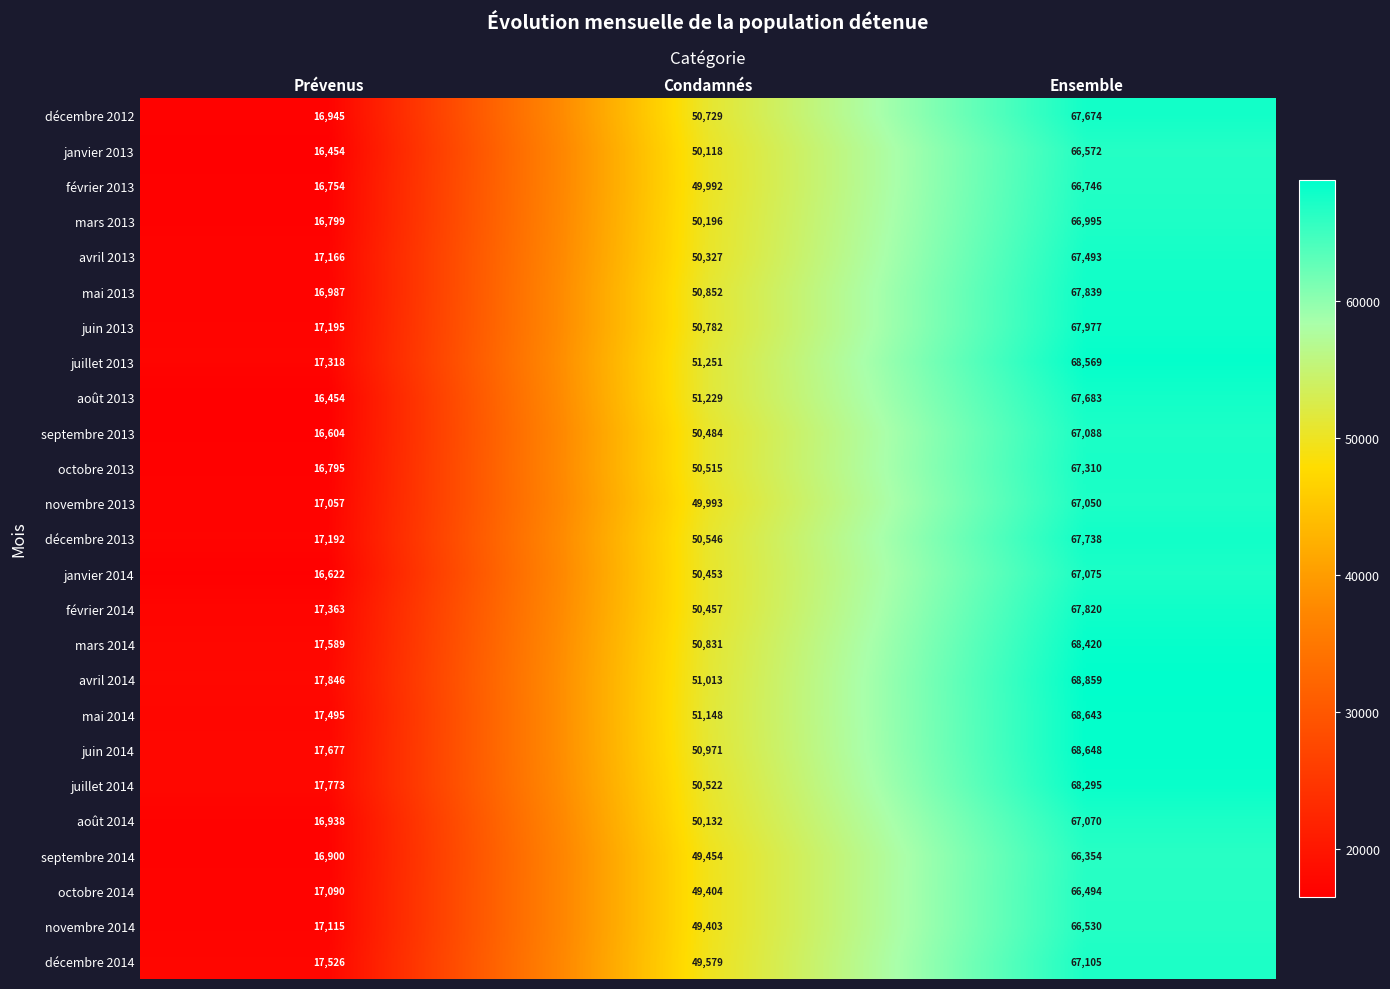

Is it true that juin 2013 equals 50782 at Condamnés?

True